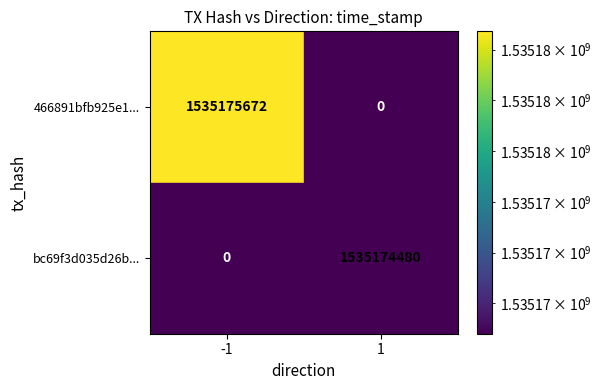

The value of 466891bfb925e167b9305b779692cf66c04ace3 at 1 is 2179954195. True or false?

False